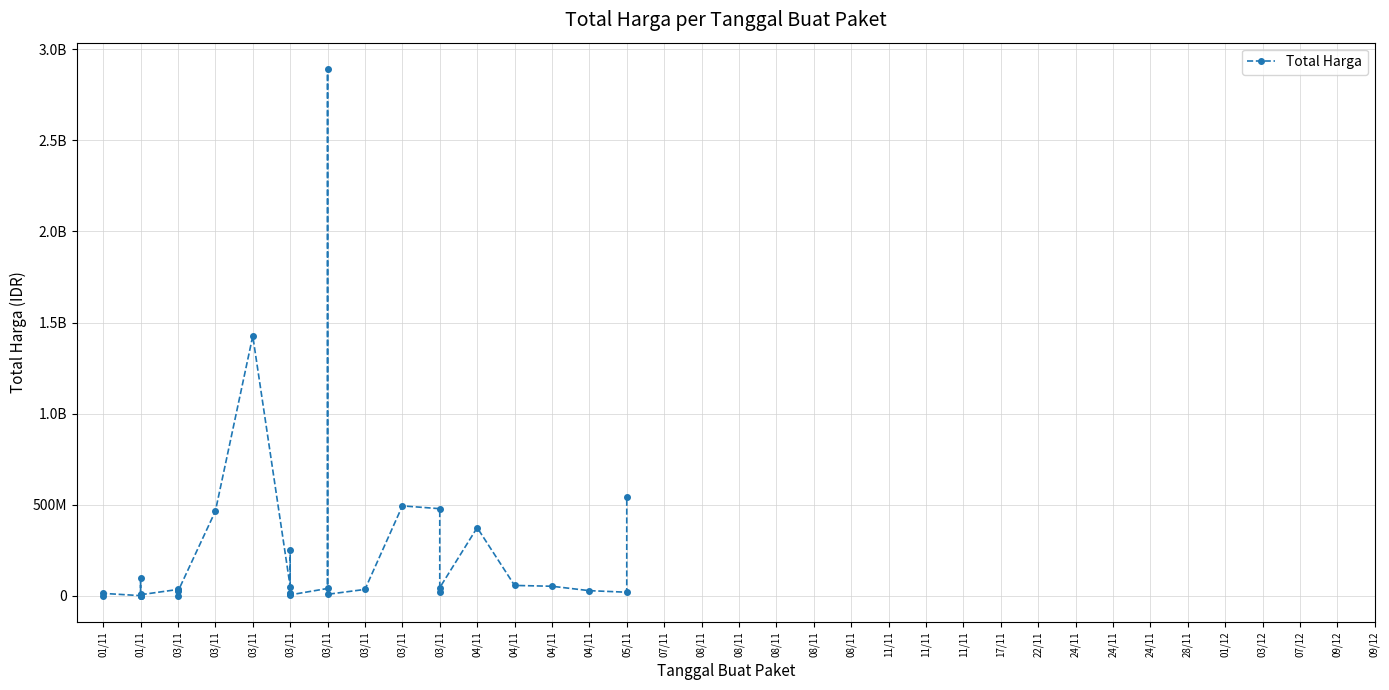

How many interior local valleys (lower than both neighbors) does the data have?

10